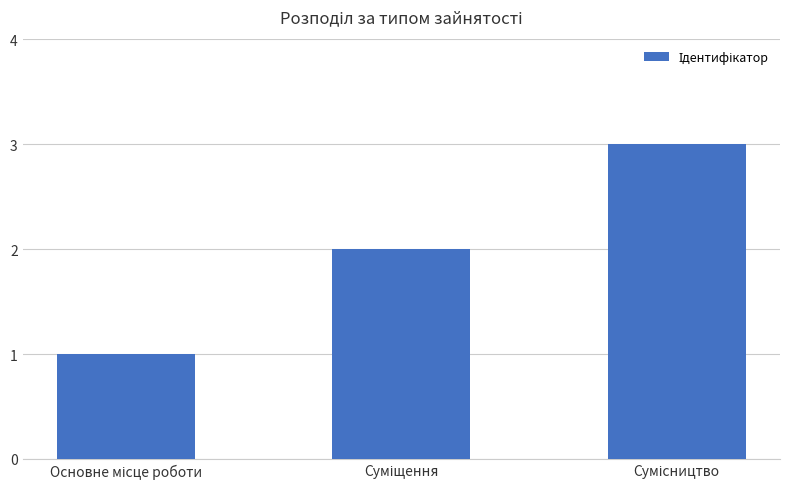

What is the greatest value displayed?

3